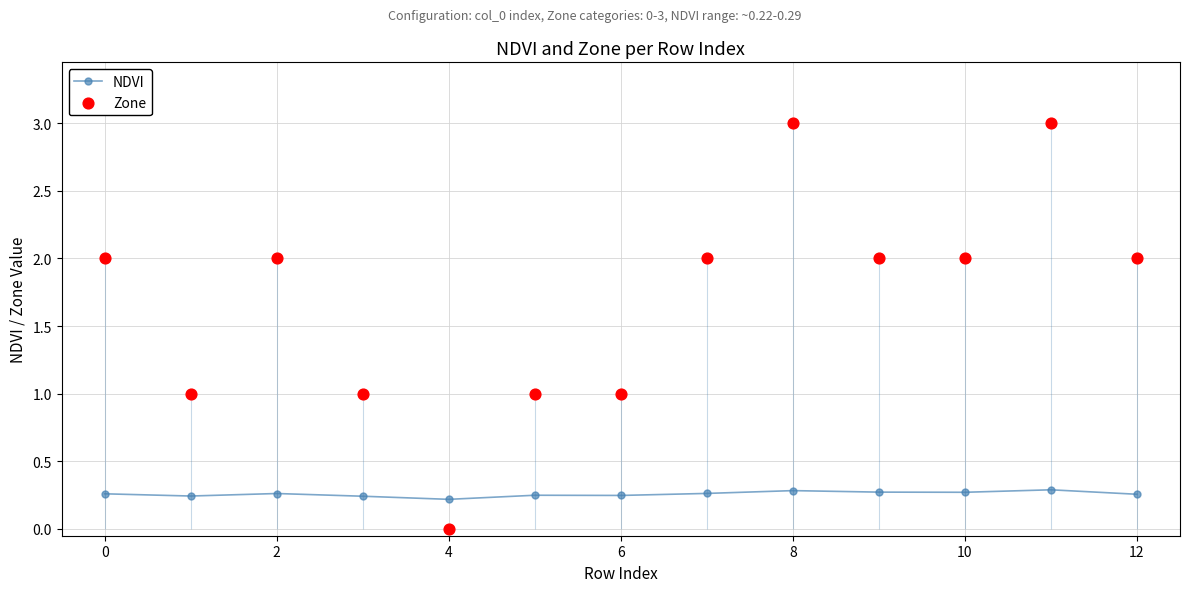

What is the total value across all series at 9?

2.3